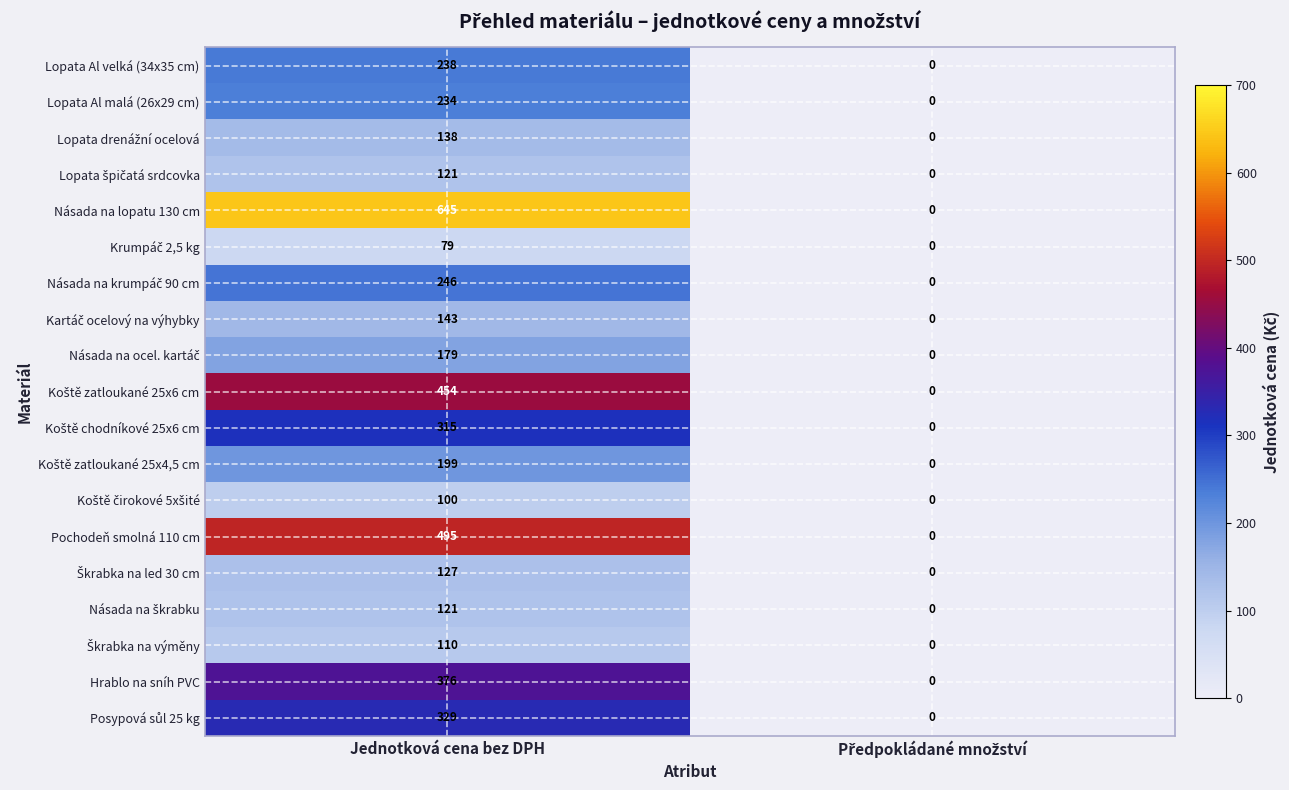

What is the sum of all Lopata Al velká (34x35 cm) values?

238